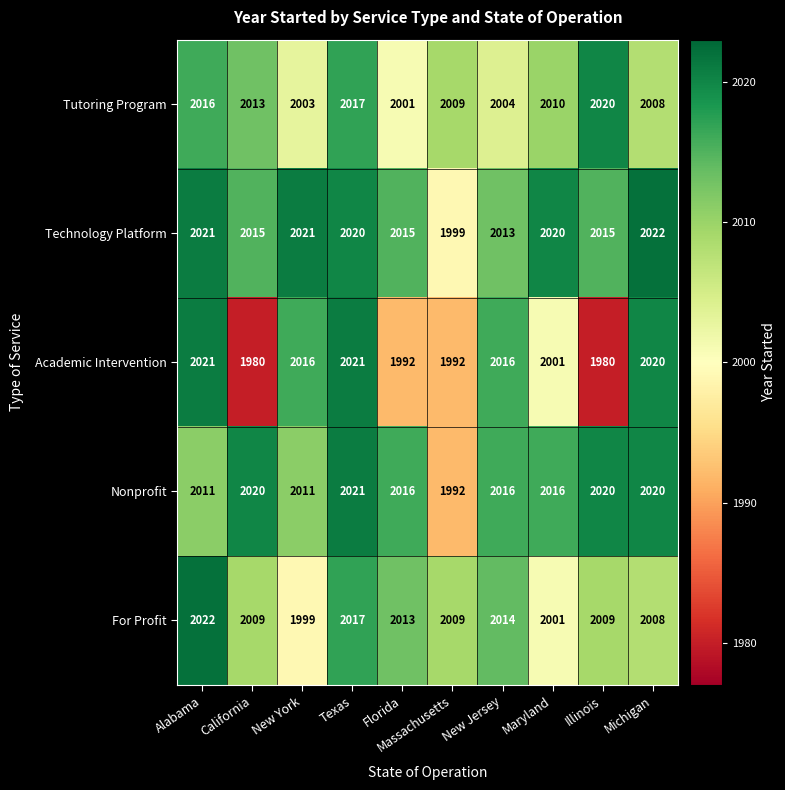

Where does the Academic Intervention series first go above 2016?

Alabama